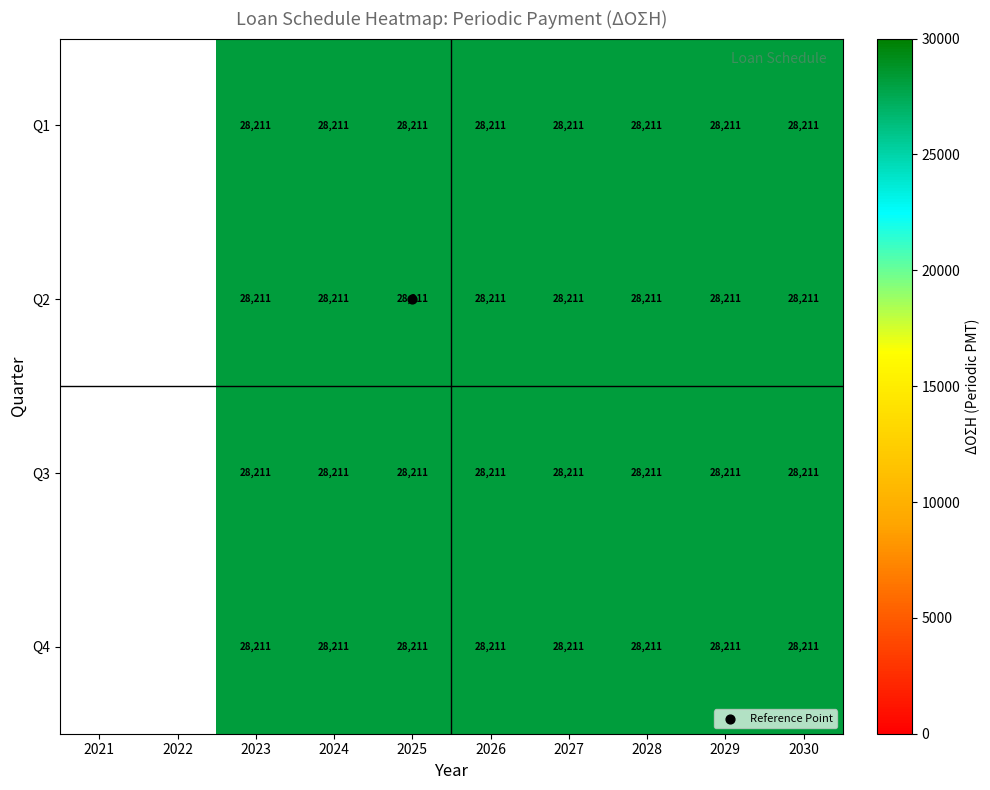

How many positive values does the Q2 series have?

8